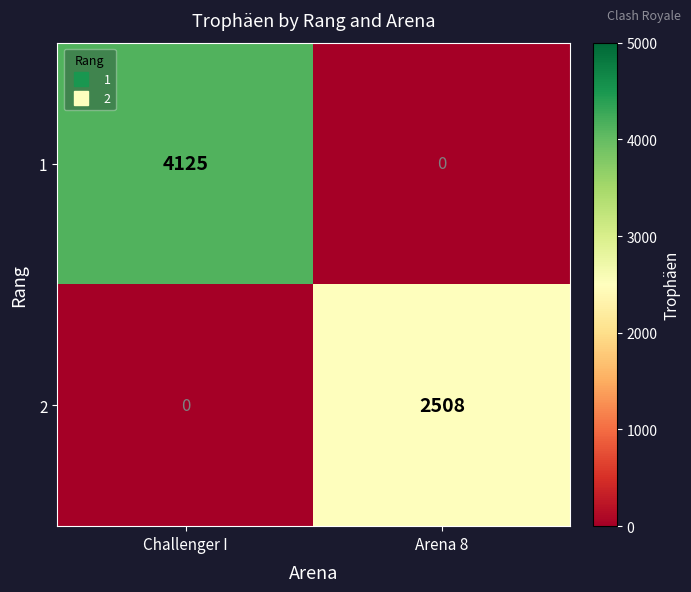

Which series has the widest spread of values?

1